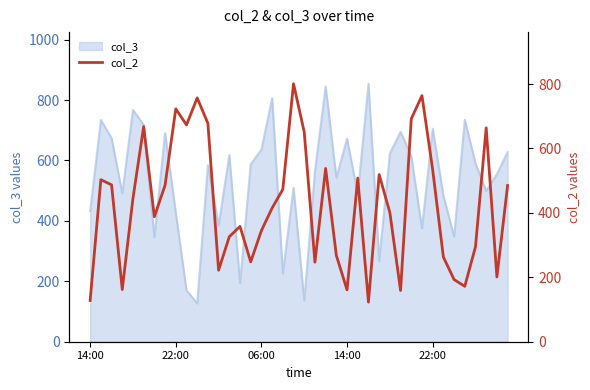

What value does the data have at 14:00?

128